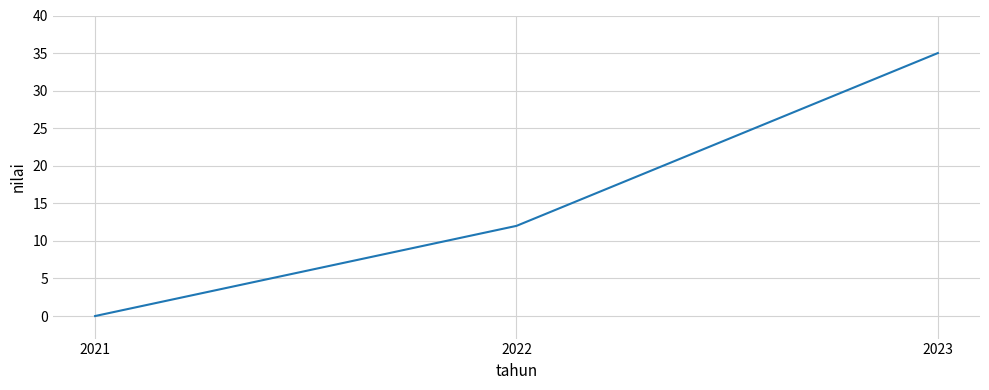

What is the change in value from 2021 to 2023?

+35